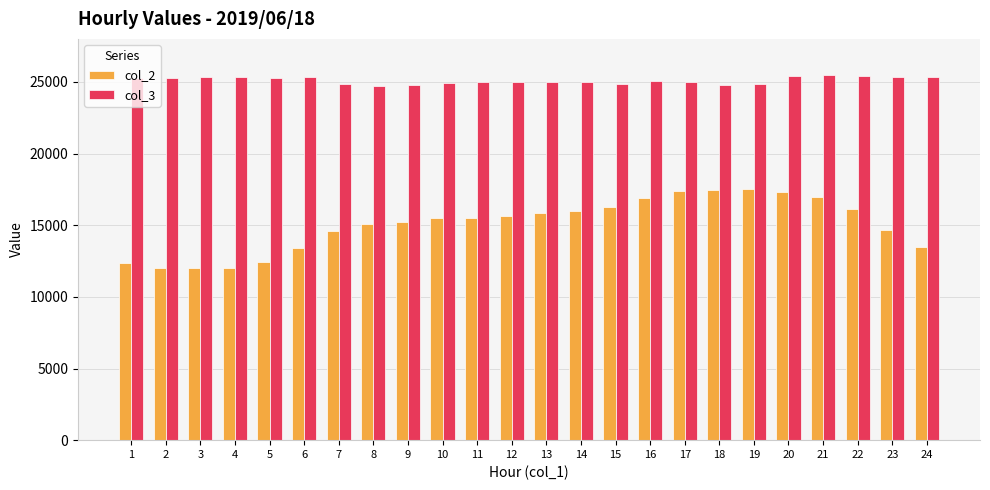

Rank the series at 21 from lowest to highest value.

col_2, col_3